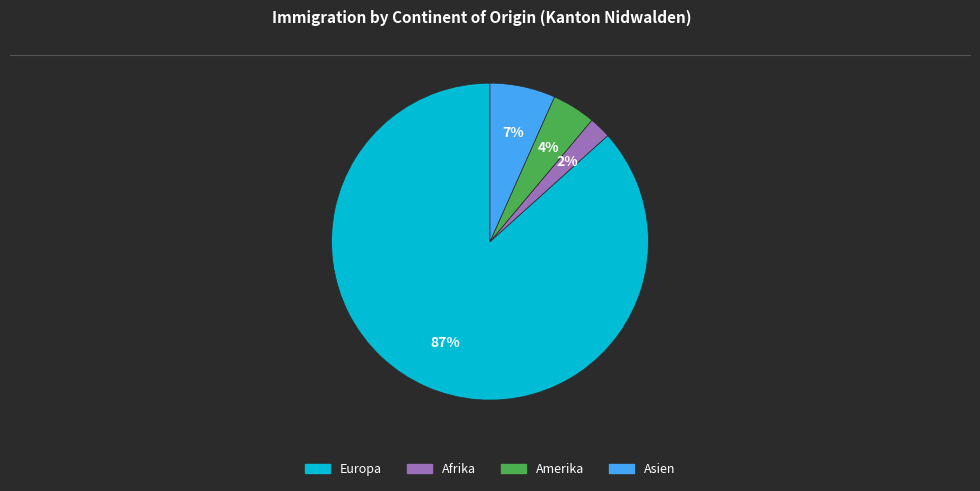

Which slice is the smallest?

Afrika